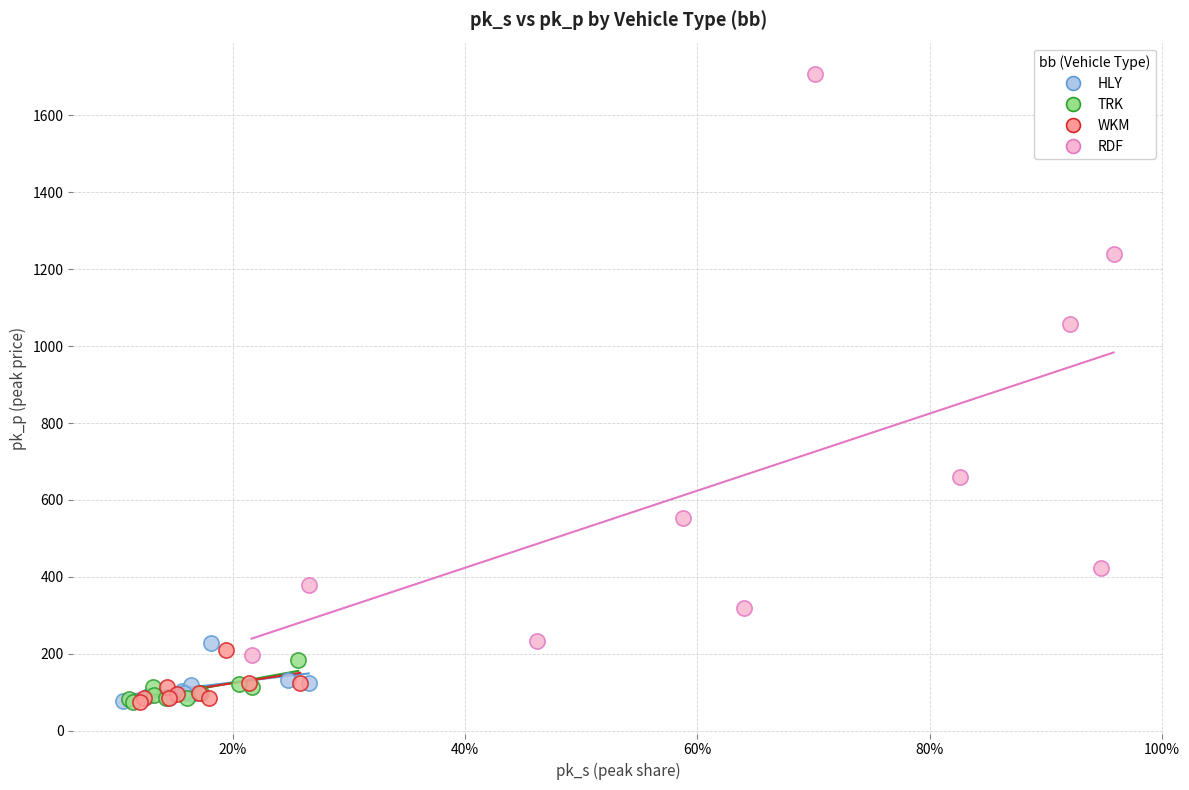

Which series has the largest Y range (max minus min)?

RDF